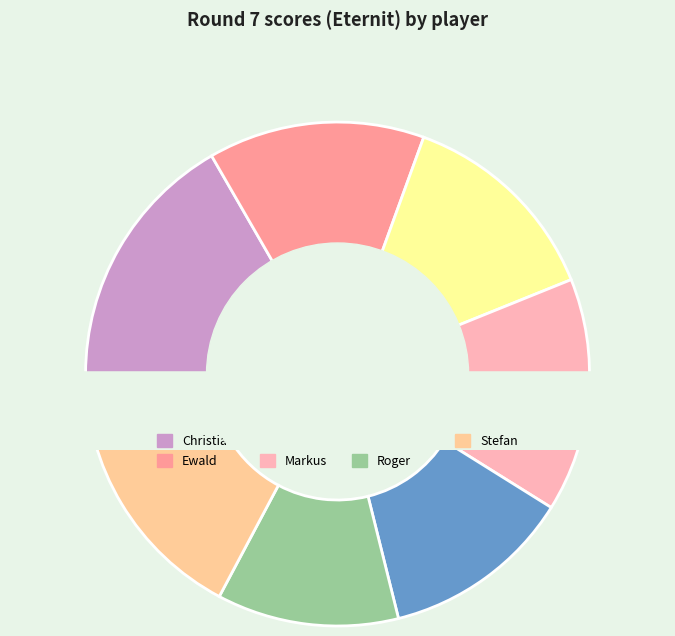

Approximately how many times larger is the value at Roger compared to Reinhard?

1.0